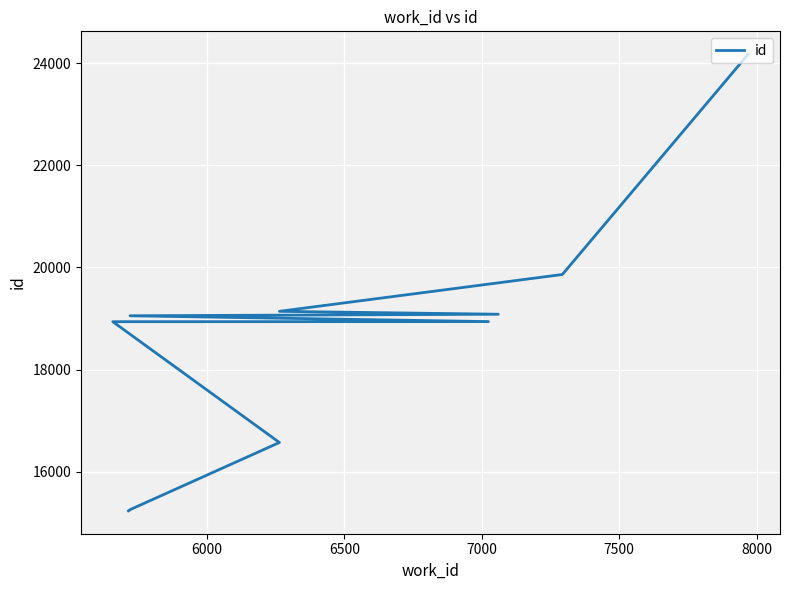

Between 7500 and 7000, which is larger?

7500